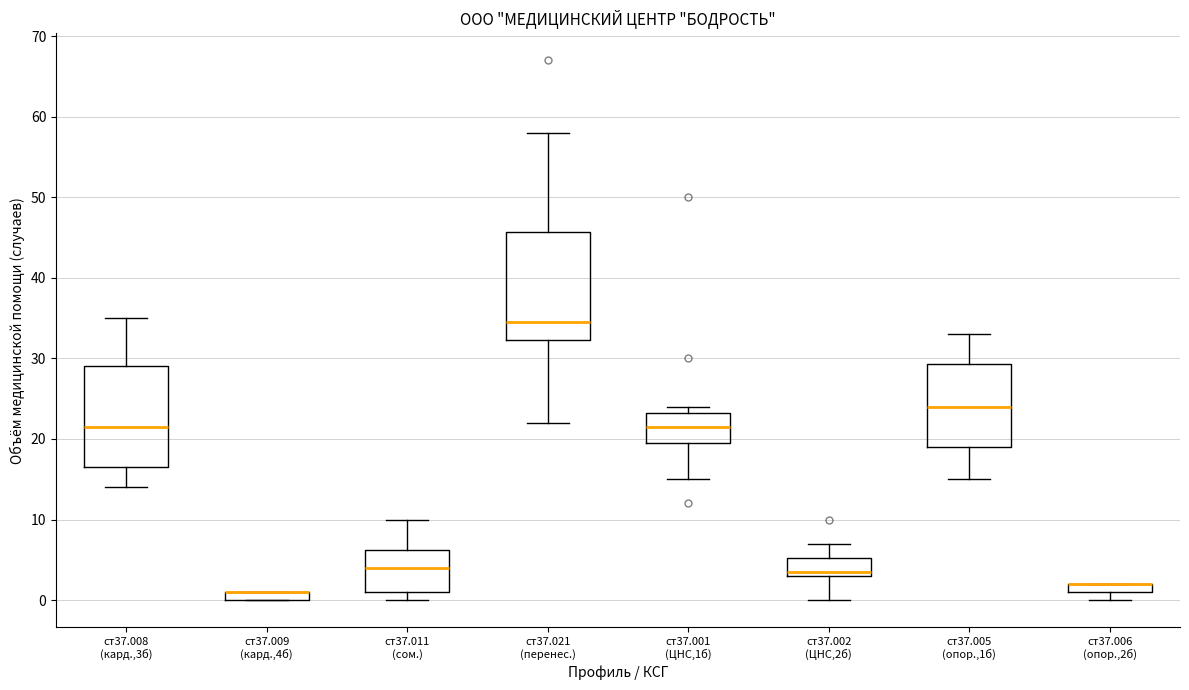

Which box is the tallest, from its lower edge to its upper edge?

ст37.021 (перенес.)